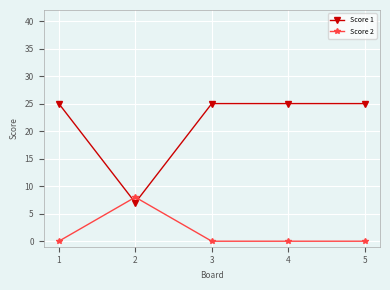

Reading left to right, list all the values displayed in this chart.

Score 1: 1=25	2=7	3=25	4=25	5=25
Score 2: 1=0	2=8	3=0	4=0	5=0